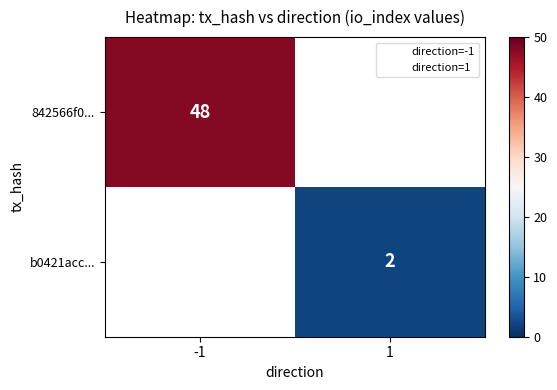

At how many categories does at least one series exceed 11?

1